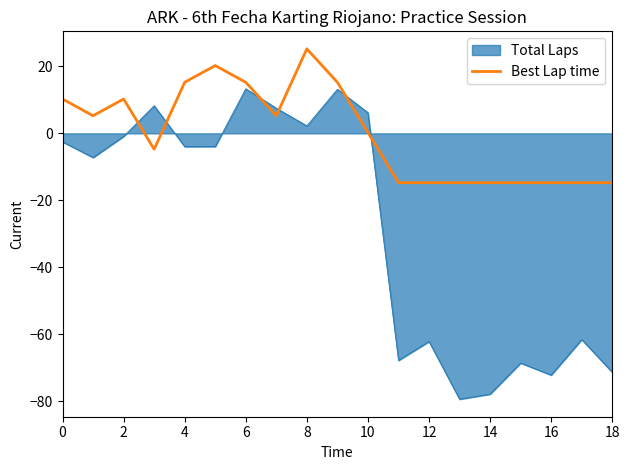

Which series has the largest total across all categories?

Best Lap time